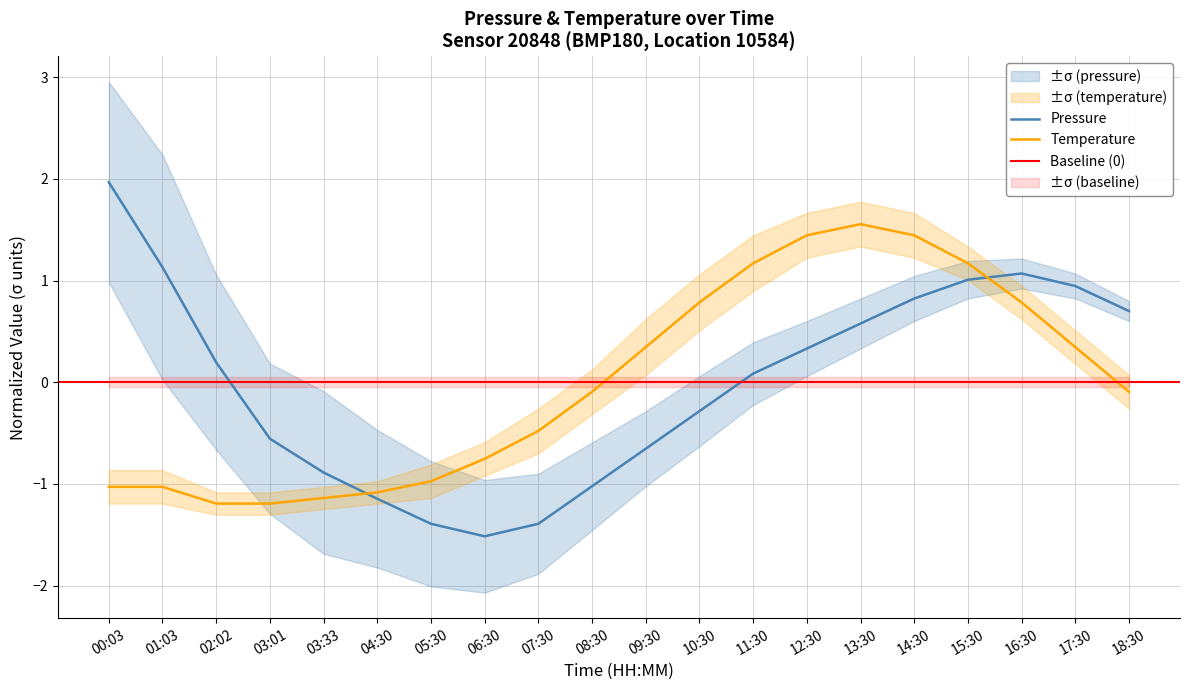

Rank the categories by temperature value from lowest to highest.

02:02, 03:01, 03:33, 04:30, 00:03, 01:03, 05:30, 06:30, 07:30, 08:30, 18:30, 09:30, 17:30, 10:30, 16:30, 11:30, 15:30, 12:30, 14:30, 13:30